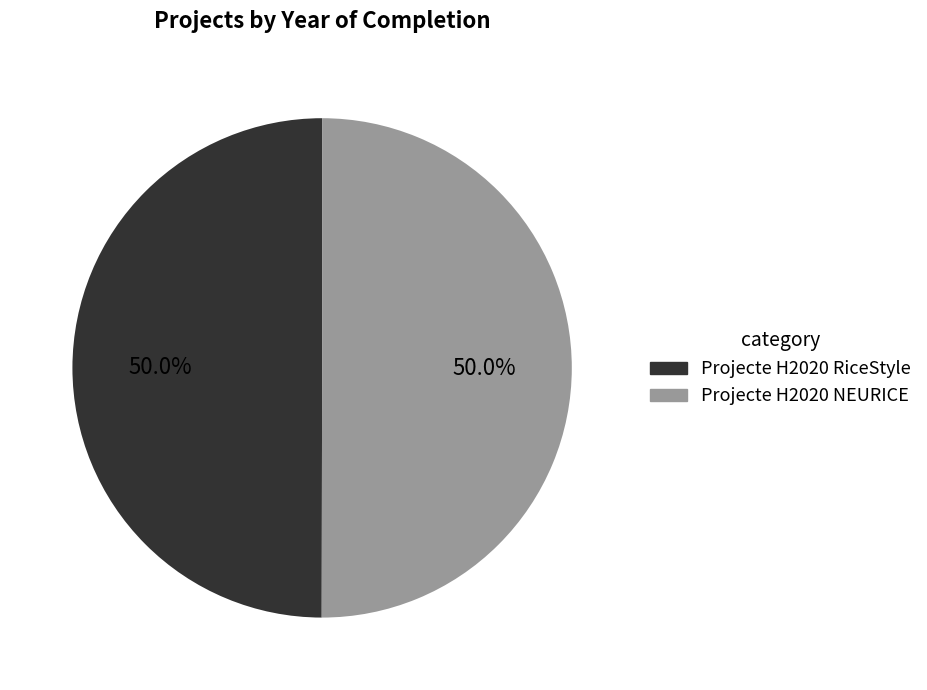

How many slices are in this pie chart?

2